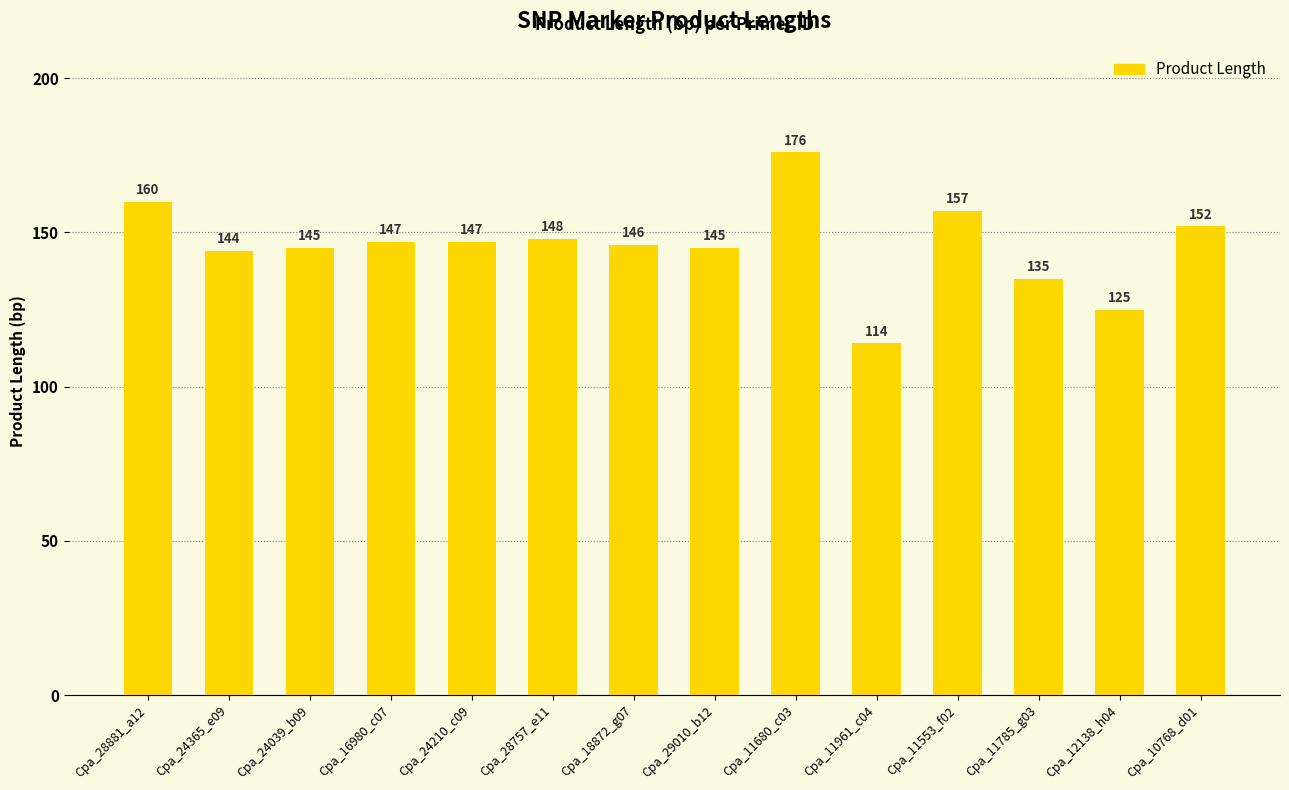

Between Cpa_29010_b12 and Cpa_11961_c04, which is larger?

Cpa_29010_b12